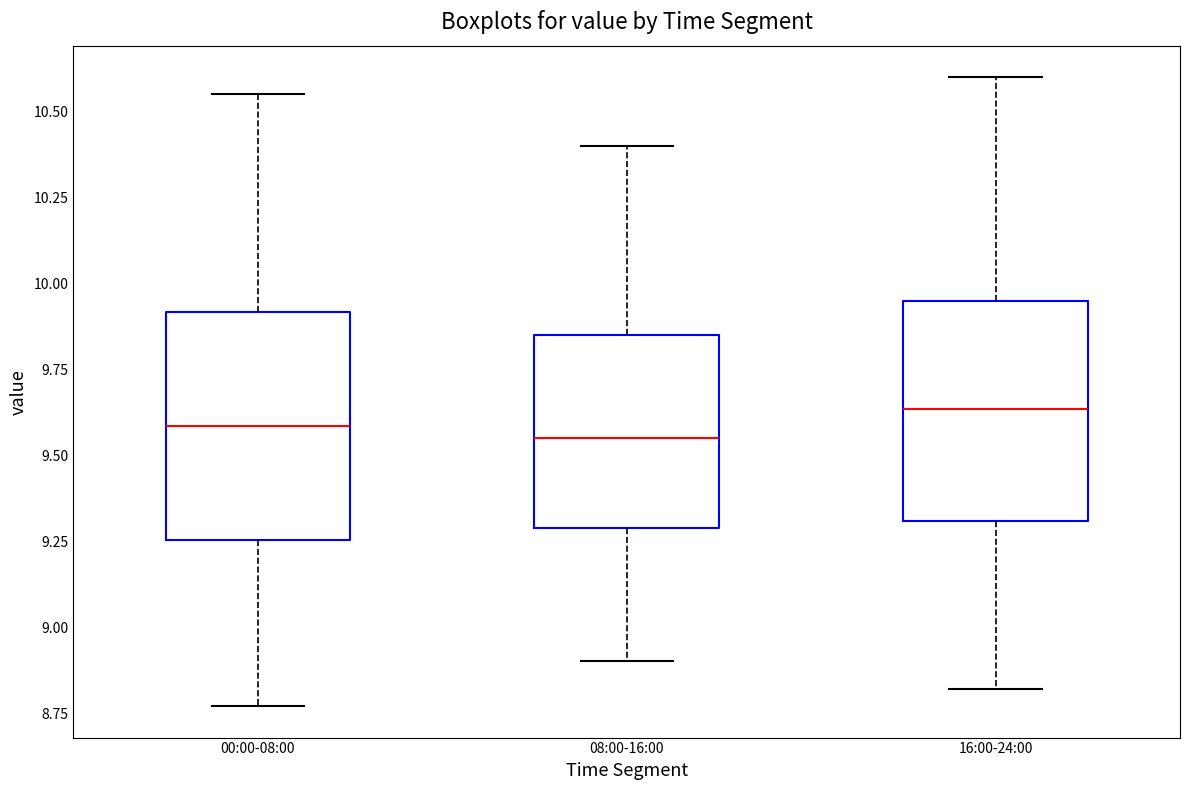

Reading left to right, read every box against the y-axis: the position of its median line, the range the box covers, and the ends of its whiskers. The values are not printed on the chart, so give them approximately, as read against the axis.

00:00-08:00: median 9.60, box 9.25 to 9.90, whiskers 8.75 to 10.55
08:00-16:00: median 9.55, box 9.30 to 9.85, whiskers 8.90 to 10.40
16:00-24:00: median 9.65, box 9.30 to 9.95, whiskers 8.80 to 10.60